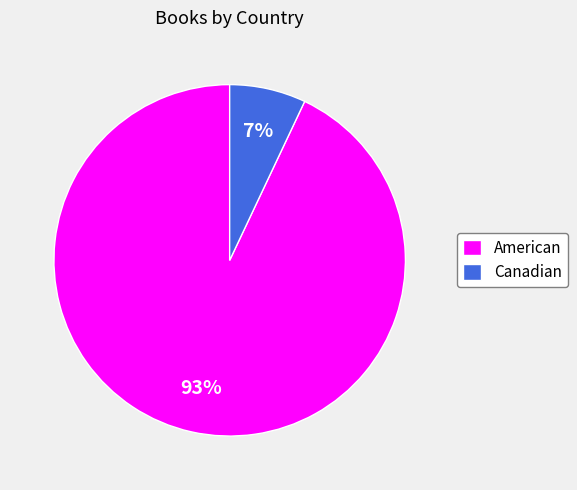

What is the smallest slice in the pie chart?

Canadian